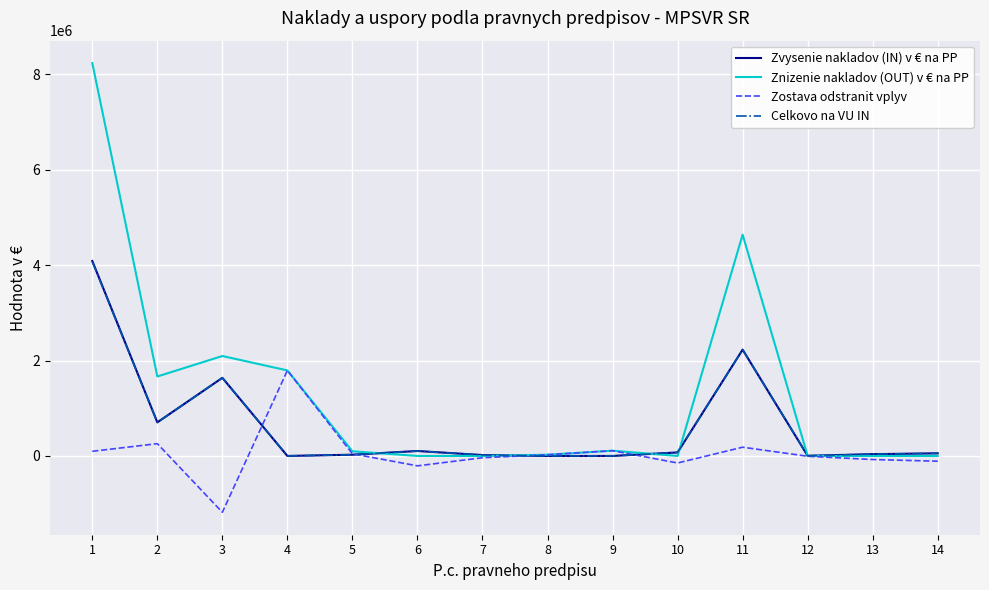

Which series has the widest spread of values?

Znizenie nakladov (OUT) v € na PP